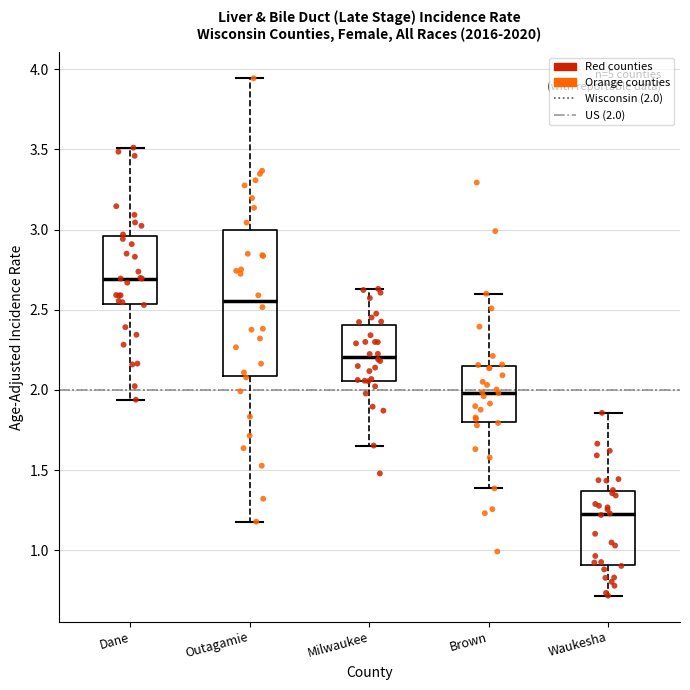

Reading left to right, transcribe this box plot: for each box, give where its median line is, the range the box spans, and where its two whiskers end, as read against the y-axis. The values are not printed on the chart, so give them approximately, as read against the axis.

Dane: median 2.70, box 2.55 to 2.95, whiskers 1.95 to 3.50
Outagamie: median 2.55, box 2.10 to 3.00, whiskers 1.20 to 3.95
Milwaukee: median 2.20, box 2.05 to 2.40, whiskers 1.65 to 2.65
Brown: median 2.00, box 1.80 to 2.15, whiskers 1.40 to 2.60
Waukesha: median 1.25, box 0.90 to 1.35, whiskers 0.70 to 1.85